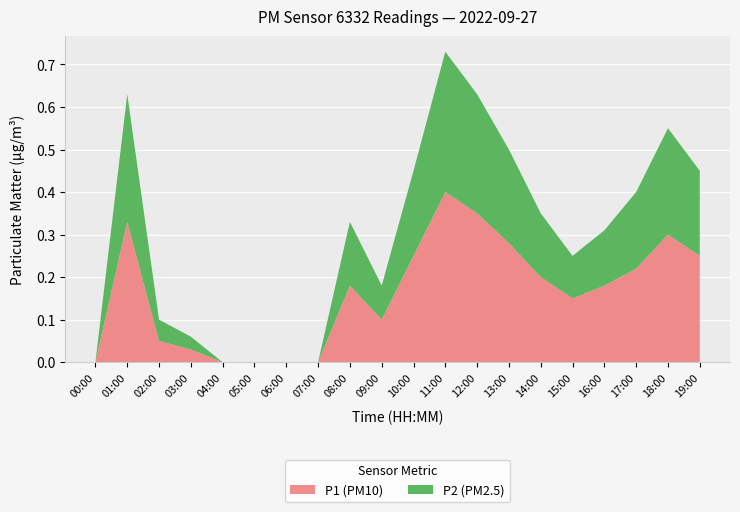

Which category has the highest value in the P1 (PM10) series?

11:00